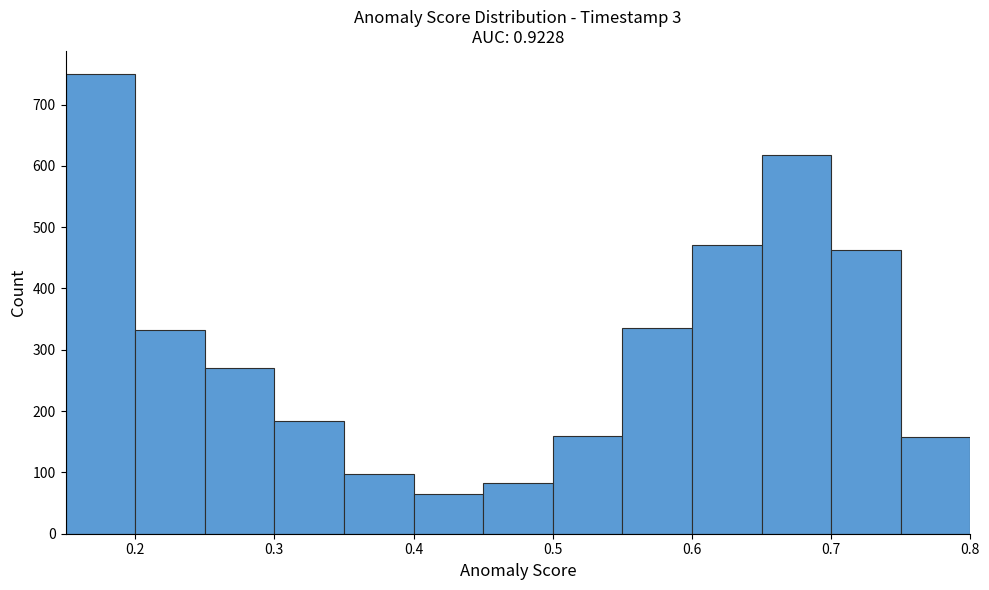

Which range on the x-axis has the tallest bar?

0.15 to 0.20